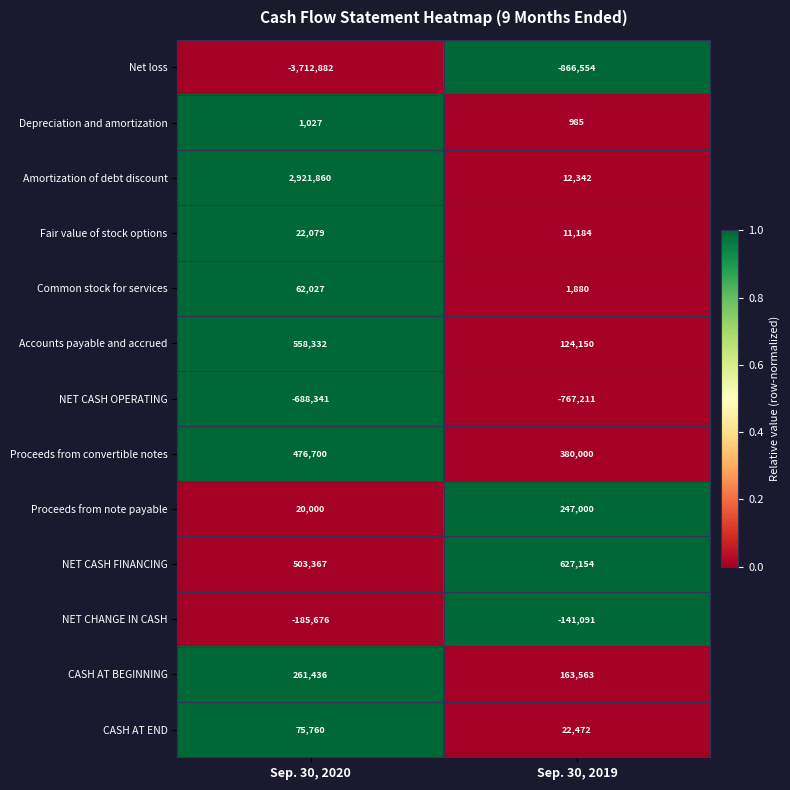

What is the average value of the Fair value of stock options series?

16632